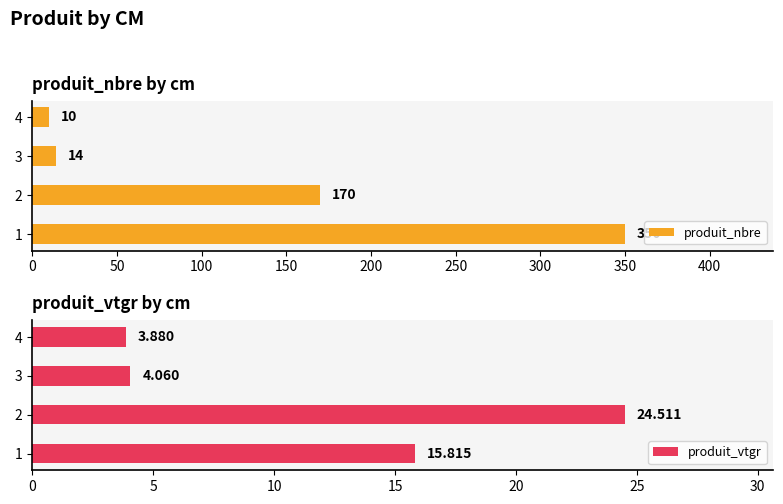

Is it true that produit_nbre equals 170 at 2?

True